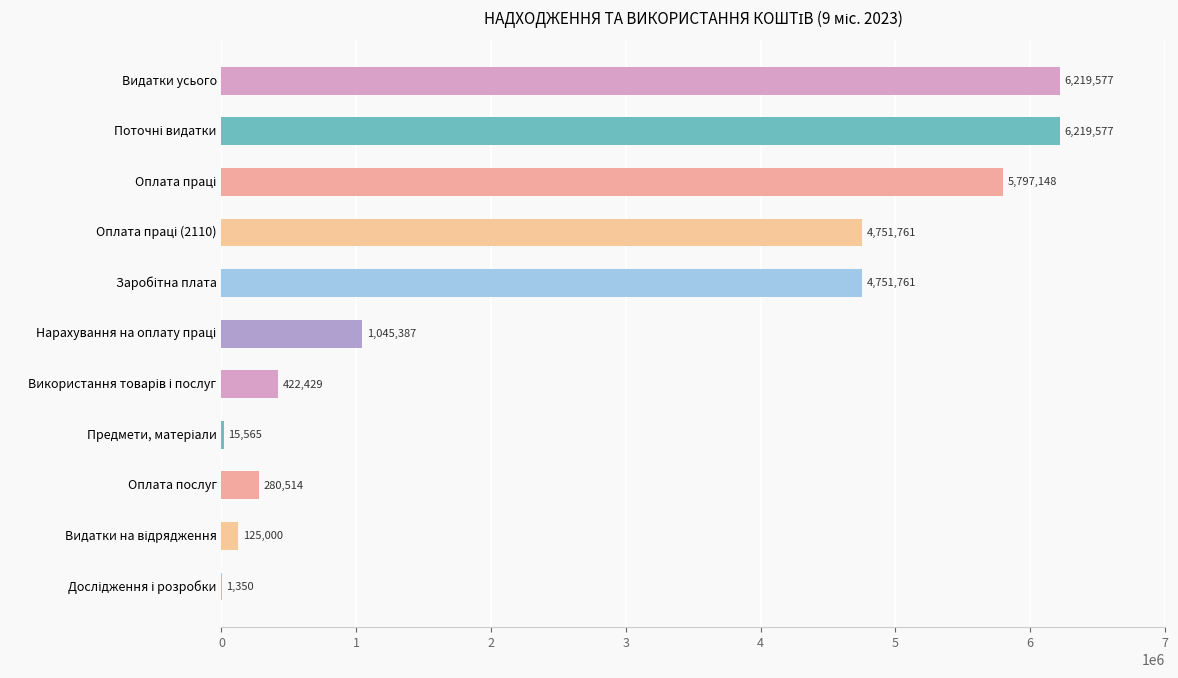

What is the sum of all values?

29630069